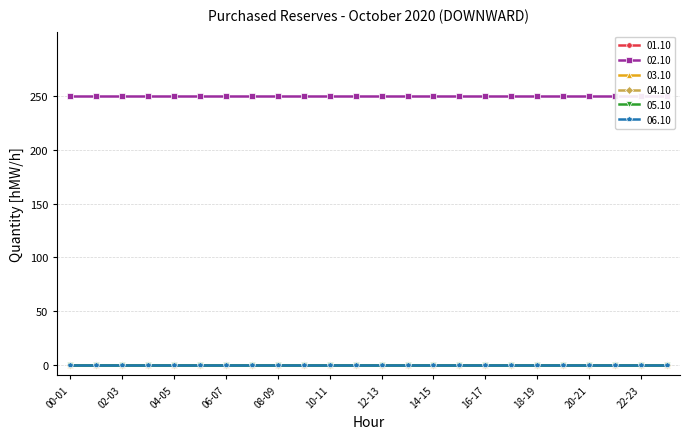

Is the value of 05.10 at 09-10 greater than the value of 06.10 at 17-18?

No